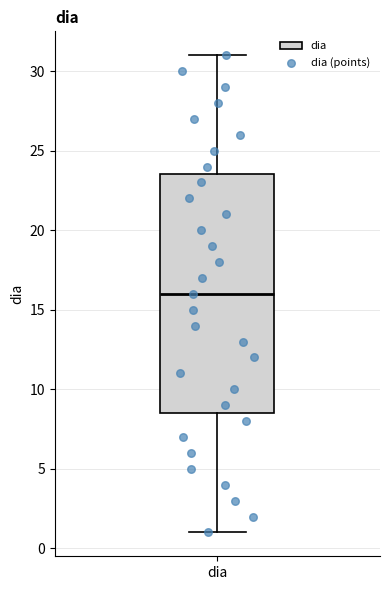

Where is the lower edge of the box for dia on the y-axis? The values are not printed on the chart, so give them approximately, as read against the axis.

8.5